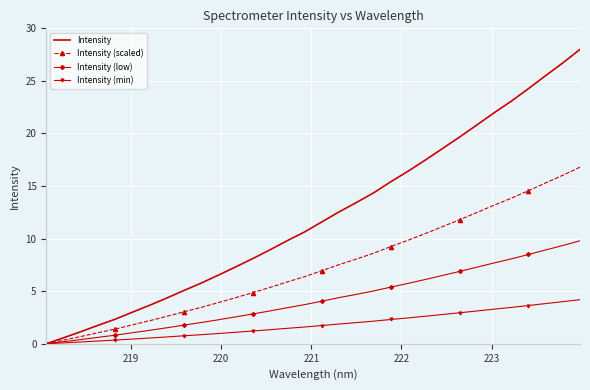

List the series in order of their peak value, highest first.

Intensity, Intensity (scaled), Intensity (low), Intensity (min)